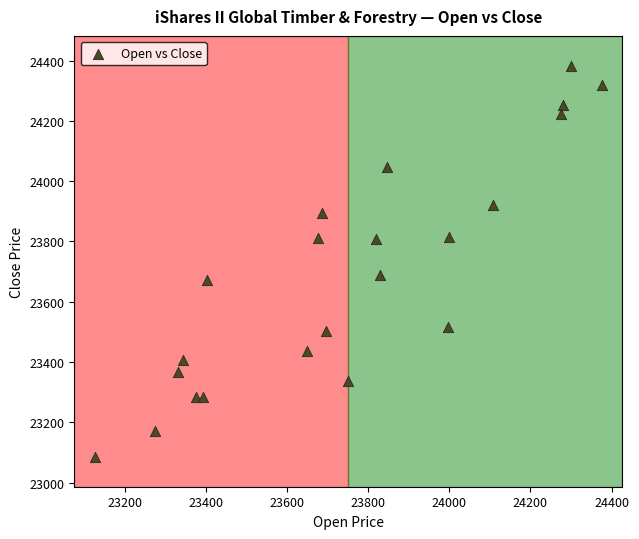

What Y value in the scatter plot is closest to 23734?

23690